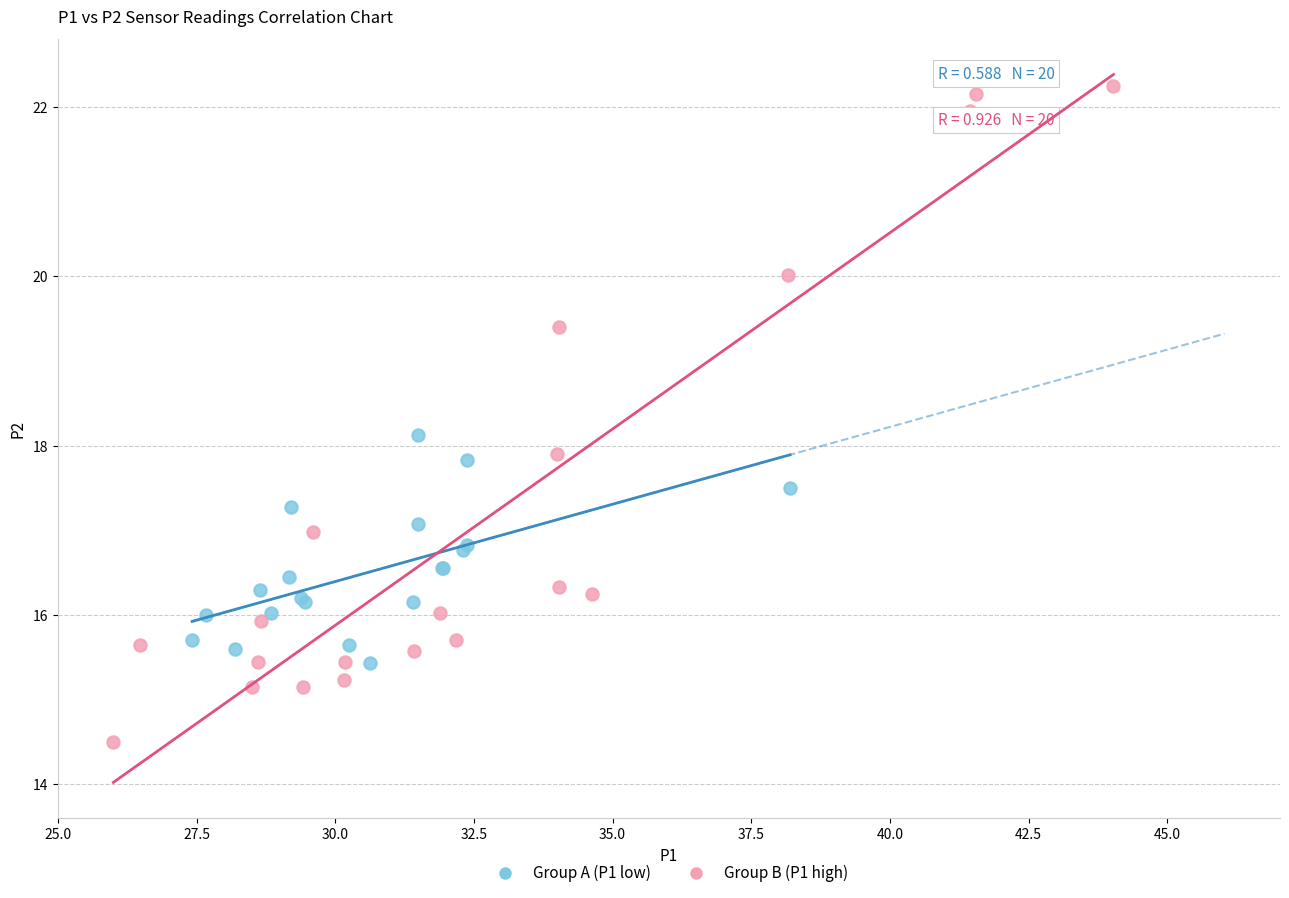

What are all the series names shown in the legend?

Group A (P1 low), Group B (P1 high)